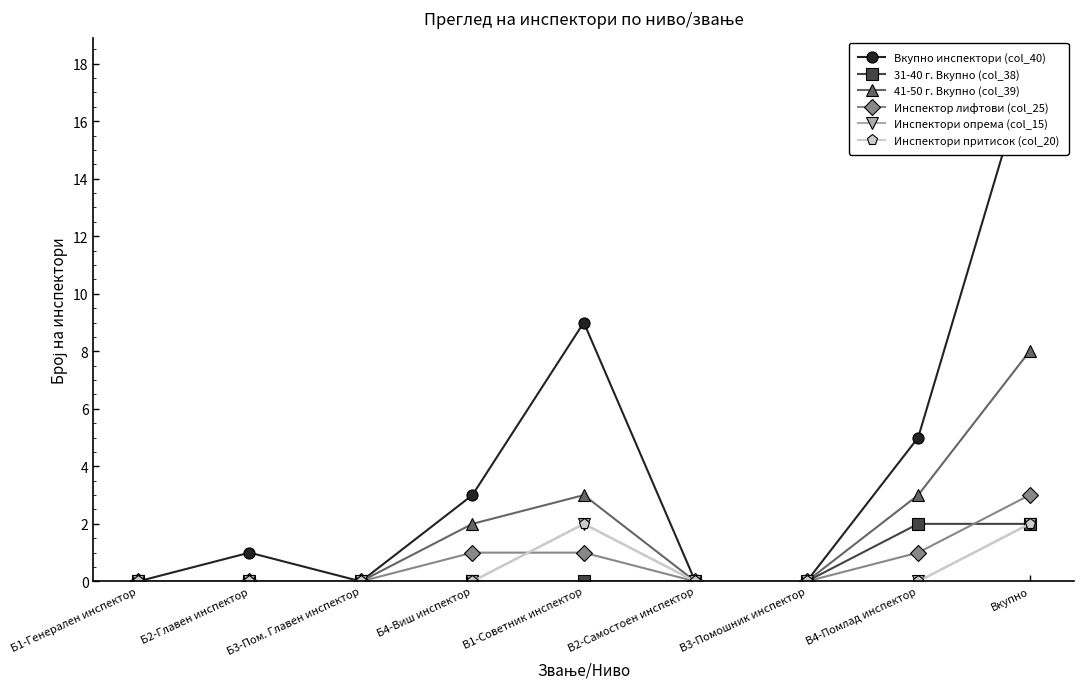

True or false: Инспектори притисок (col_20) has a value of 3 at Вкупно.

False